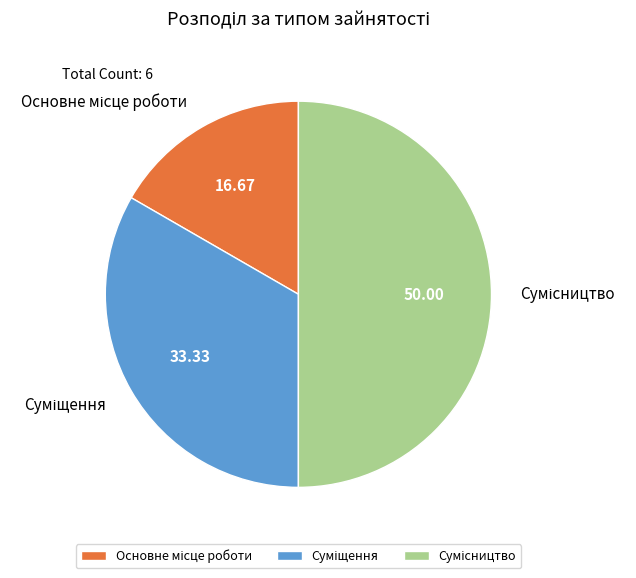

Rank the categories by value from highest to lowest.

Сумісництво, Суміщення, Основне місце роботи